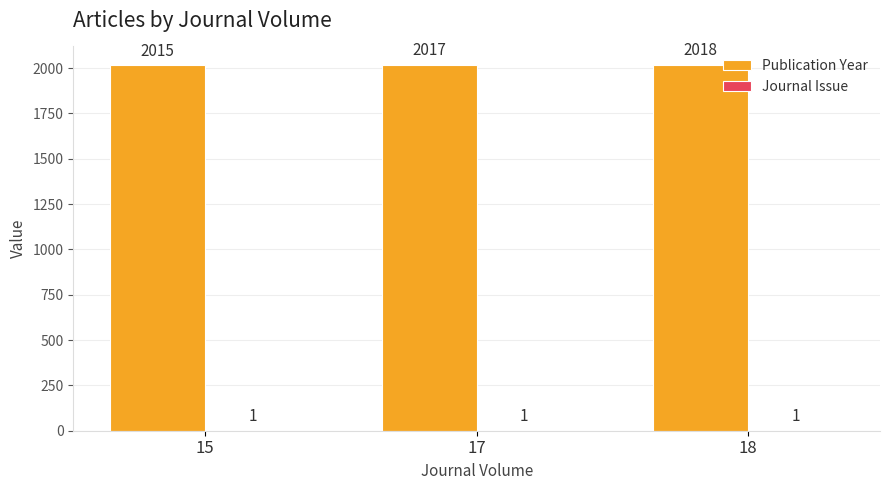

Which label corresponds to the largest value in the chart?

18